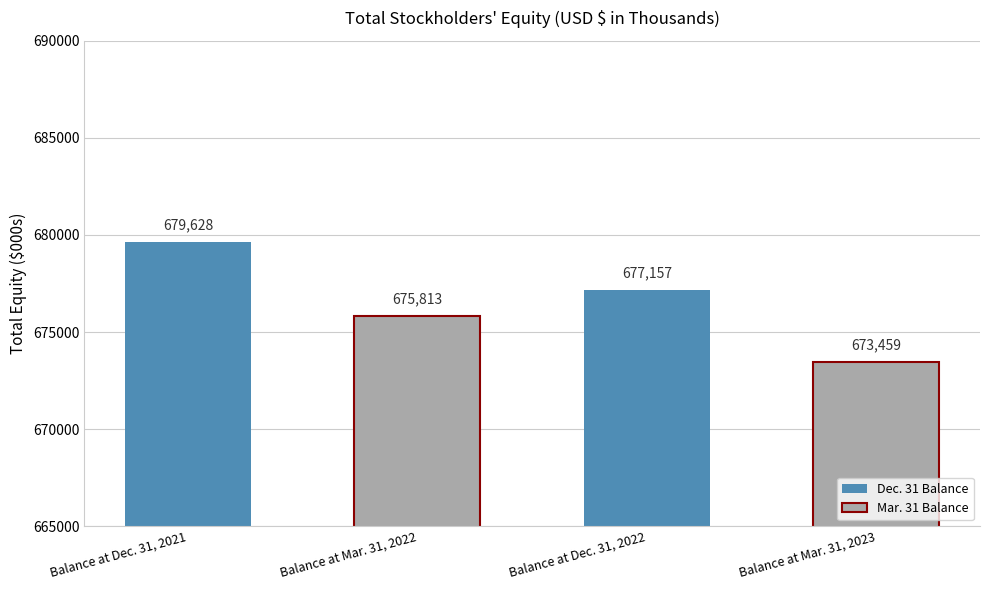

Reading left to right, transcribe all the data shown in this chart.

Balance at Dec. 31, 2021=679628	Balance at Mar. 31, 2022=675813	Balance at Dec. 31, 2022=677157	Balance at Mar. 31, 2023=673459